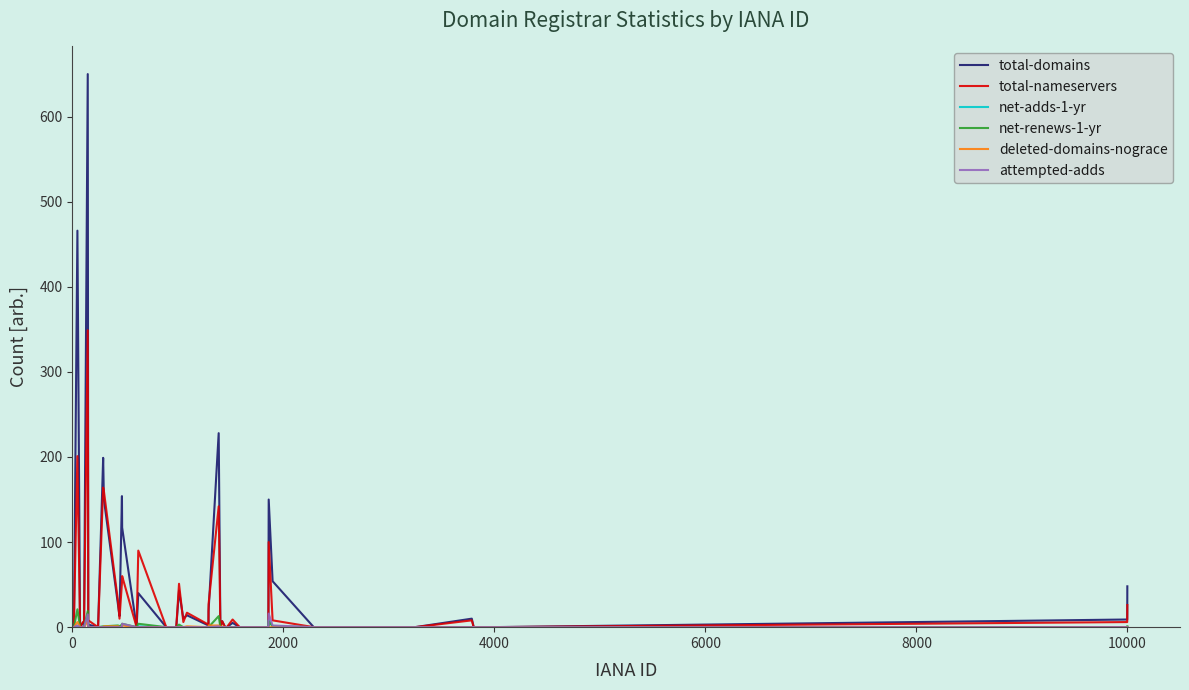

How many distinct data groups are displayed?

6